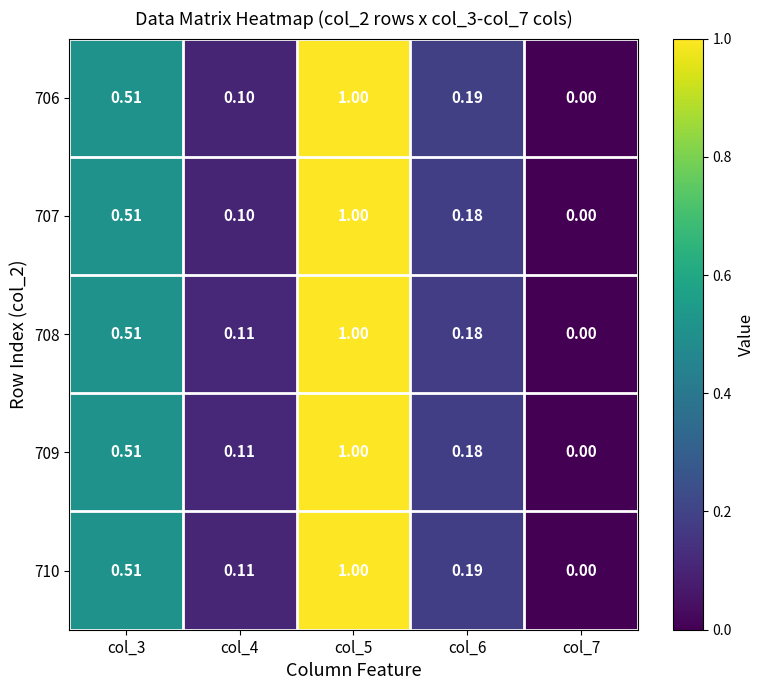

Is the value of 706 at col_7 greater than the value of 707 at col_4?

No